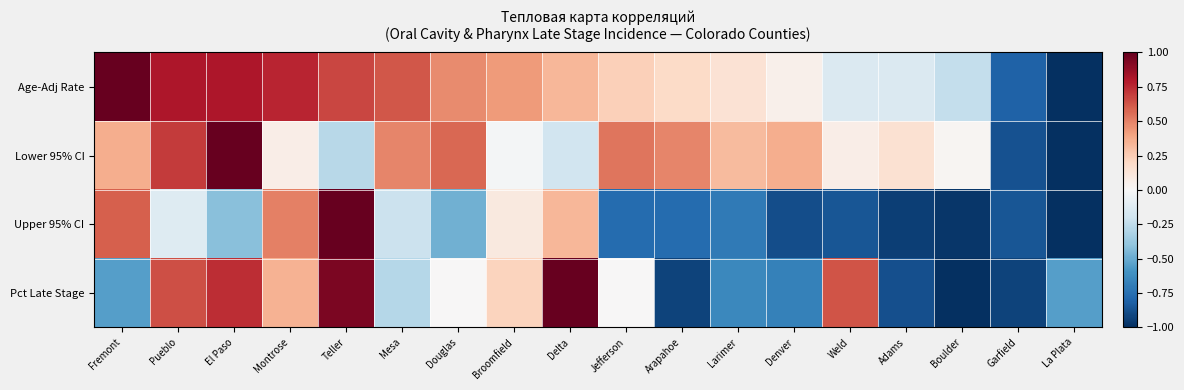

Reading left to right, extract all data points from this chart.

Age-Adj Rate: Fremont=1.0	Pueblo=0.8	El Paso=0.8	Montrose=0.8	Teller=0.7	Mesa=0.6	Douglas=0.5	Broomfield=0.4	Delta=0.3	Jefferson=0.2	Arapahoe=0.2	Larimer=0.1	Denver=0.0	Weld=-0.1	Adams=-0.1	Boulder=-0.2	Garfield=-0.8	La Plata=-1.0
Lower 95% CI: Fremont=0.4	Pueblo=0.7	El Paso=1.0	Montrose=0.1	Teller=-0.3	Mesa=0.5	Douglas=0.6	Broomfield=-0.0	Delta=-0.2	Jefferson=0.5	Arapahoe=0.5	Larimer=0.3	Denver=0.4	Weld=0.1	Adams=0.1	Boulder=0.0	Garfield=-0.9	La Plata=-1.0
Upper 95% CI: Fremont=0.6	Pueblo=-0.1	El Paso=-0.4	Montrose=0.5	Teller=1.0	Mesa=-0.2	Douglas=-0.5	Broomfield=0.1	Delta=0.3	Jefferson=-0.8	Arapahoe=-0.8	Larimer=-0.7	Denver=-0.9	Weld=-0.9	Adams=-0.9	Boulder=-1.0	Garfield=-0.9	La Plata=-1.0
Pct Late Stage: Fremont=-0.6	Pueblo=0.6	El Paso=0.7	Montrose=0.3	Teller=0.9	Mesa=-0.3	Douglas=0.0	Broomfield=0.2	Delta=1.0	Jefferson=0.0	Arapahoe=-0.9	Larimer=-0.6	Denver=-0.7	Weld=0.6	Adams=-0.9	Boulder=-1.0	Garfield=-0.9	La Plata=-0.6